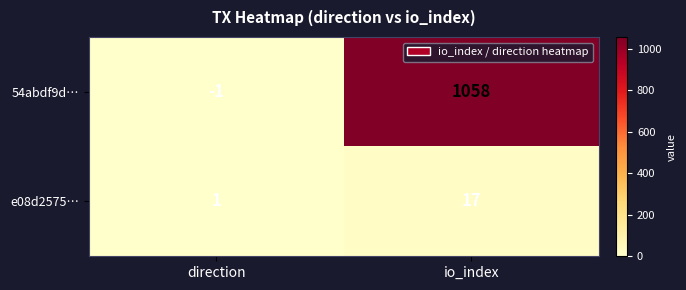

What is the greatest value displayed?

1058